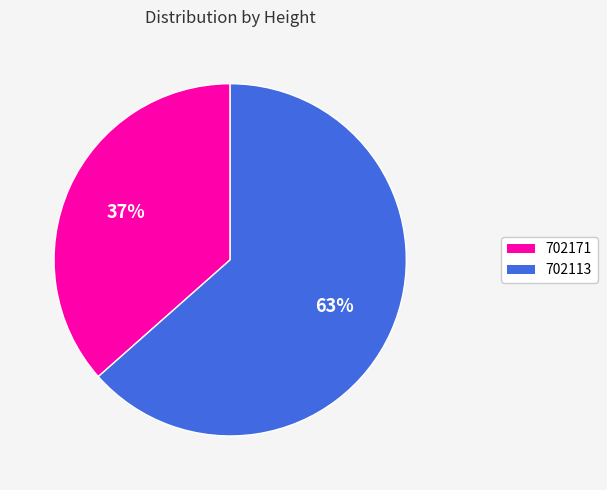

The 702113 slice represents 50% of the pie. True or false?

False